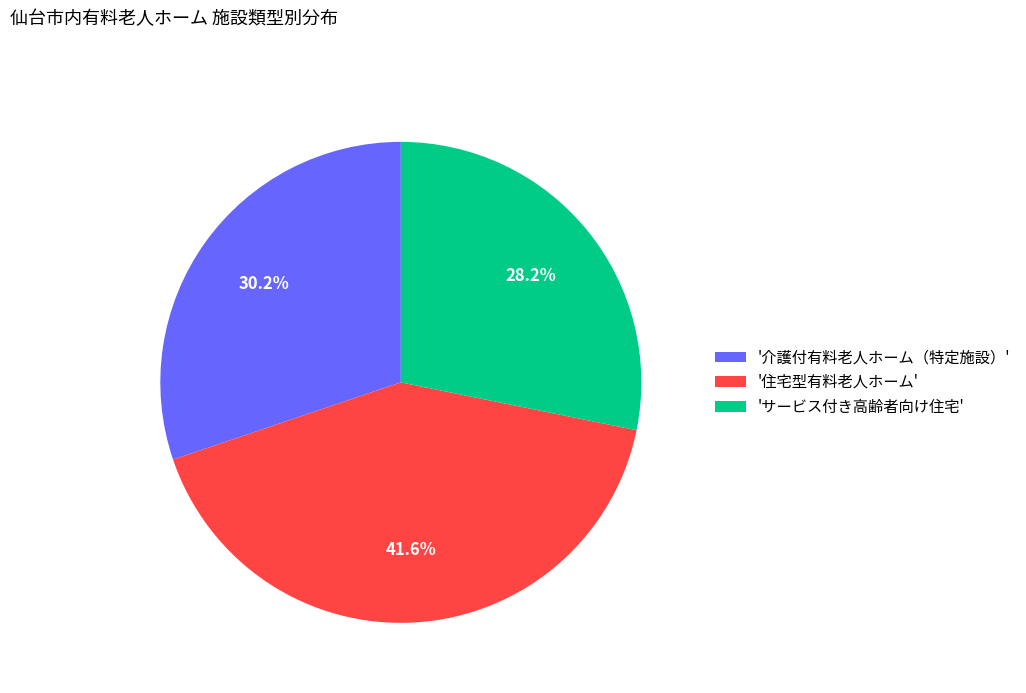

Which category has the biggest portion of the pie?

'住宅型有料老人ホーム'